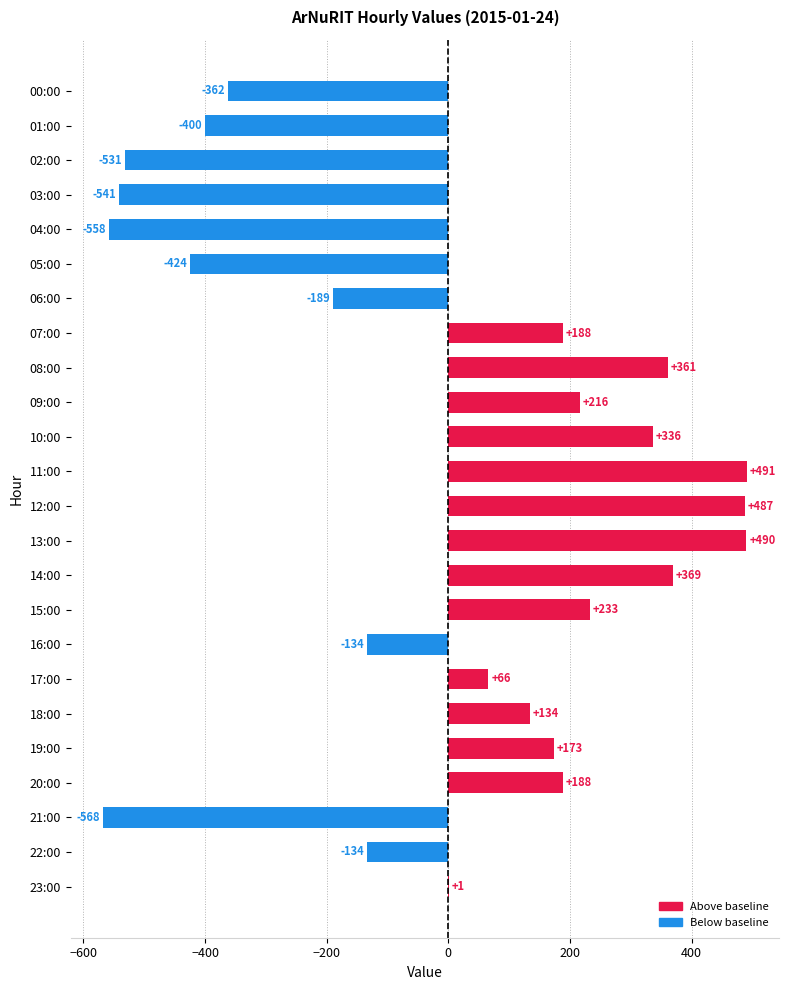

Are the bars horizontal?

Yes